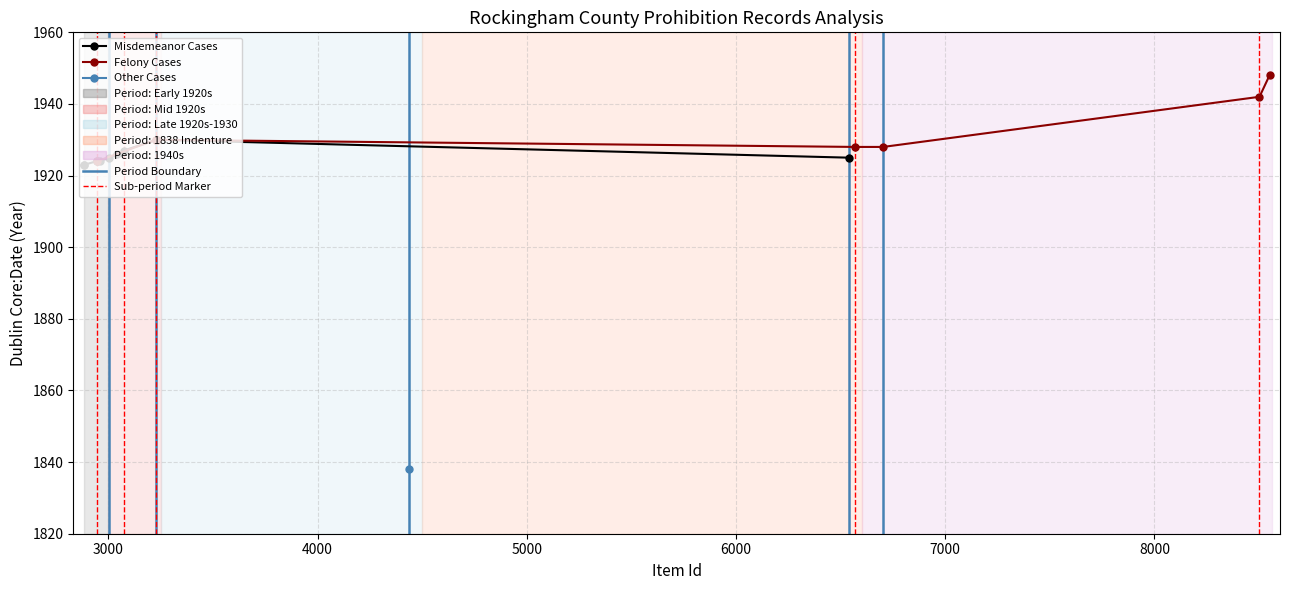

What is the average value?

1925